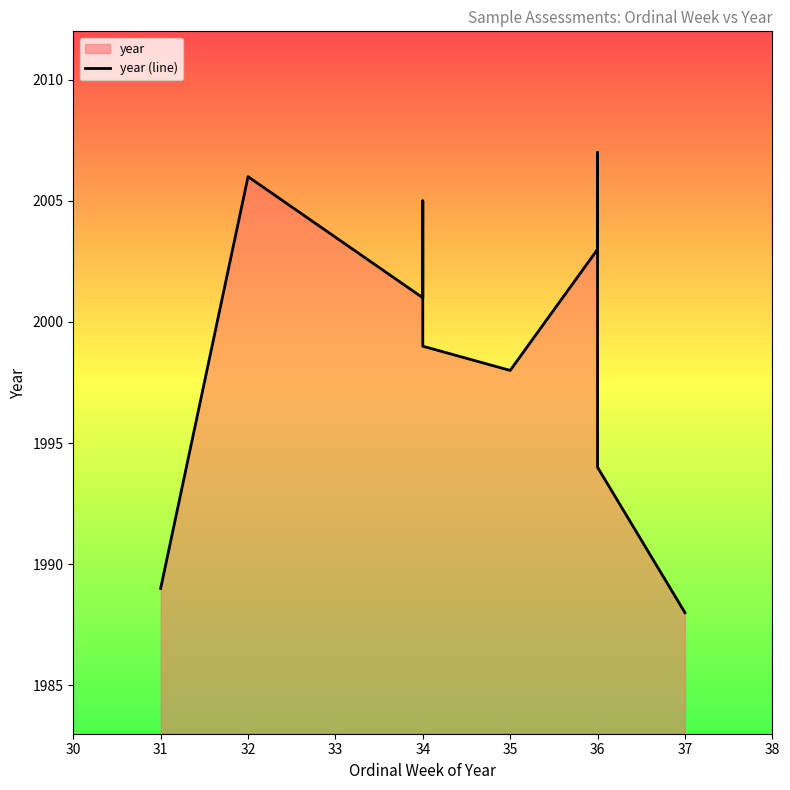

What position from the right is 36?

4